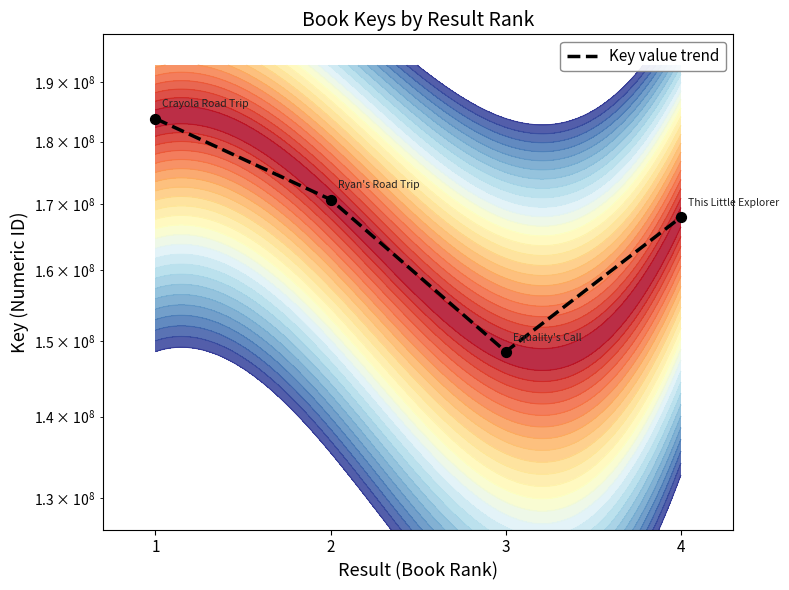

What is the ratio of the value at 1 to the value at 3?

1.2